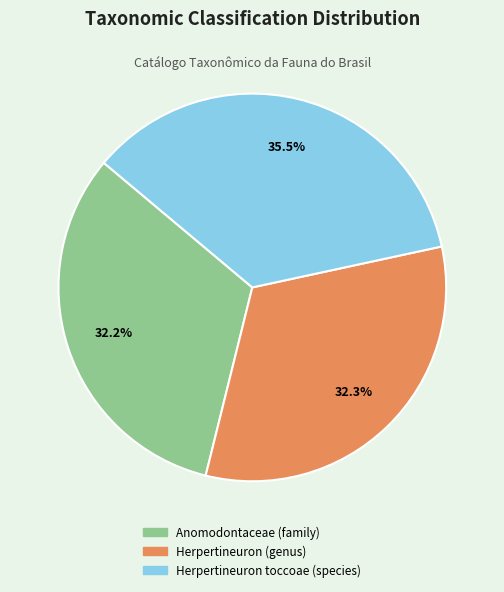

What percentage is NOT represented by Herpertineuron toccoae (species)?

64.5%